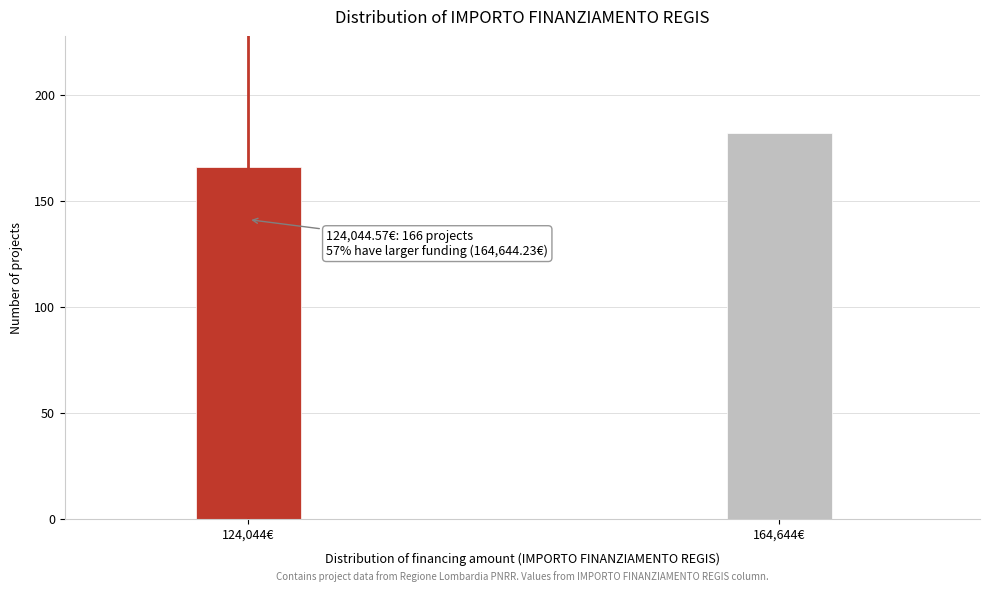

Reading left to right, list all the values displayed in this chart.

124,044€=166	164,644€=182